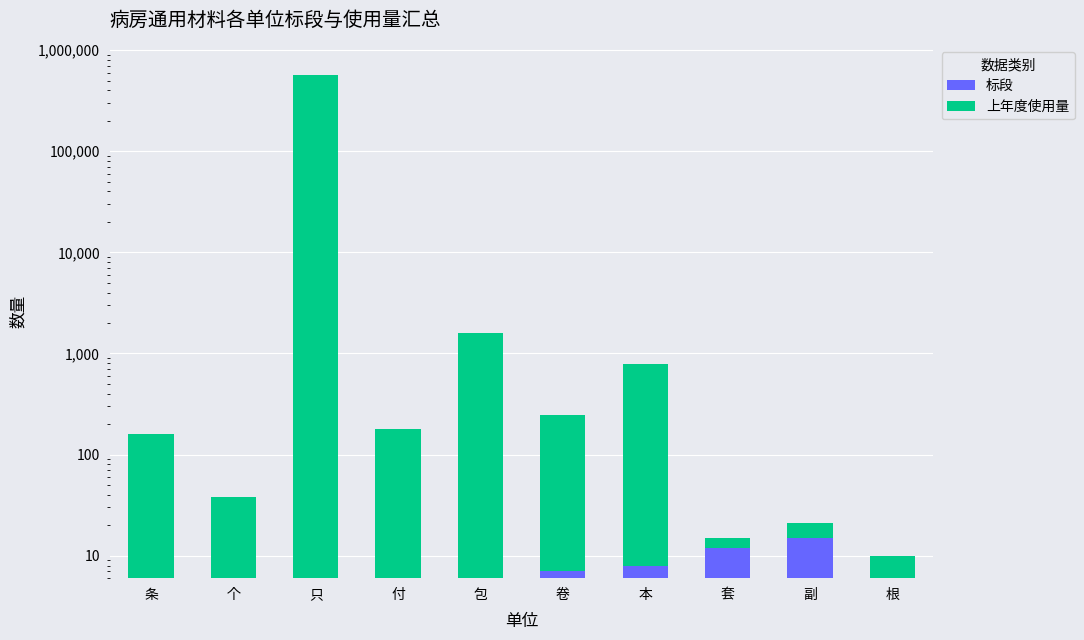

At which label is 标段 closest to 8?

本